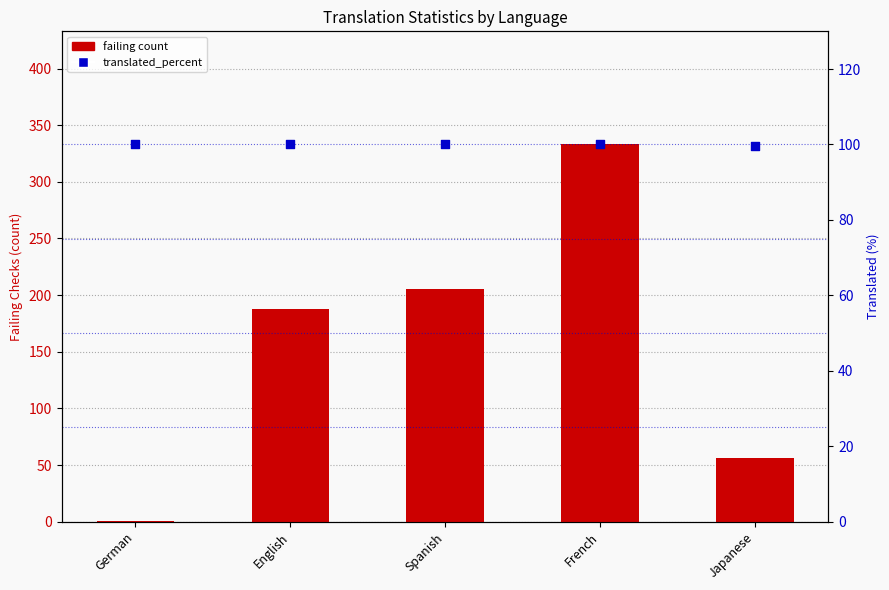

At which category is the sum across all series the highest?

French